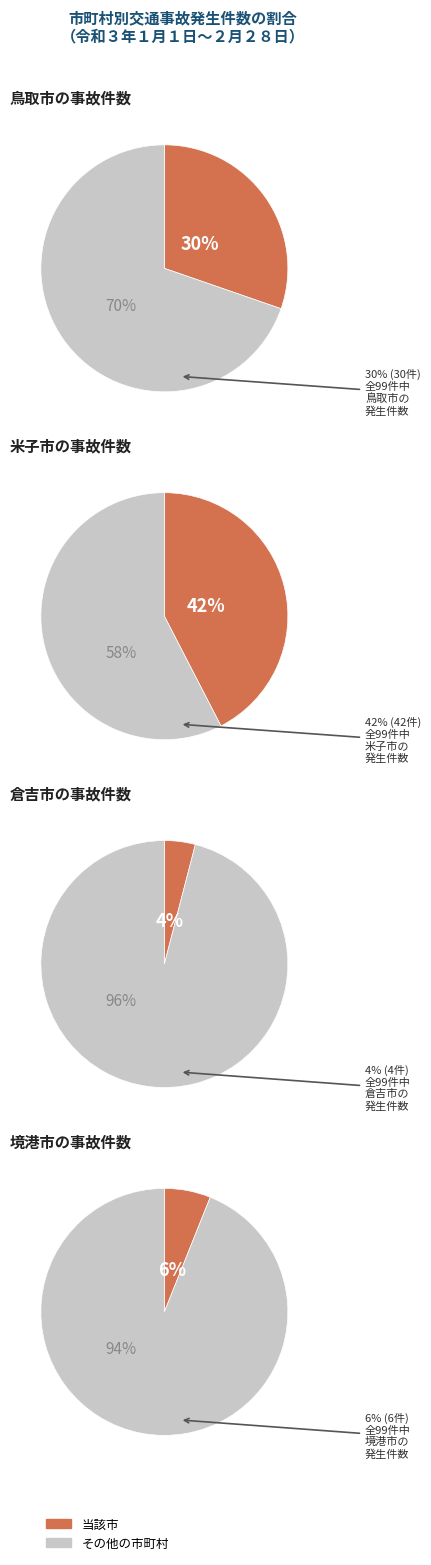

Is 米子市 the majority of the pie?

No